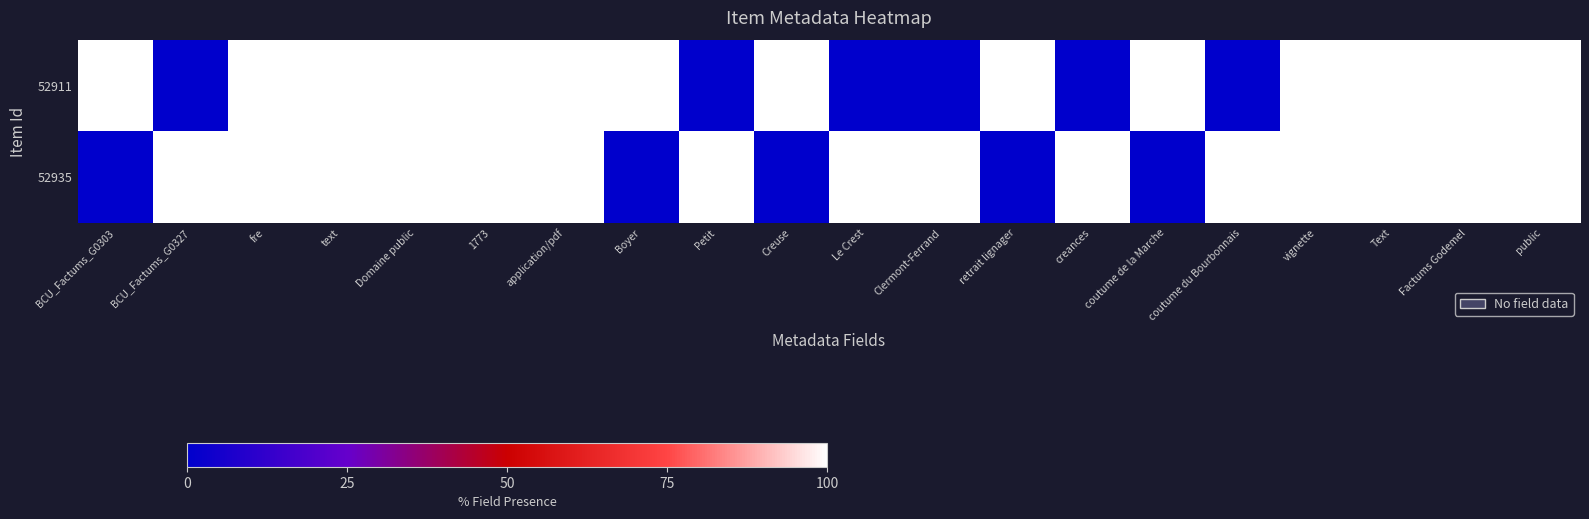

Reading left to right, transcribe all the data shown in this chart.

52911: BCU_Factums_G0303=100	BCU_Factums_G0327=0	fre=100	text=100	Domaine public=100	1773=100	application/pdf=100	Boyer=100	Petit=0	Creuse=100	Le Crest=0	Clermont-Ferrand=0	retrait lignager=100	creances=0	coutume de la Marche=100	coutume du Bourbonnais=0	vignette=100	Text=100	Factums Godemel=100	public=100
52935: BCU_Factums_G0303=0	BCU_Factums_G0327=100	fre=100	text=100	Domaine public=100	1773=100	application/pdf=100	Boyer=0	Petit=100	Creuse=0	Le Crest=100	Clermont-Ferrand=100	retrait lignager=0	creances=100	coutume de la Marche=0	coutume du Bourbonnais=100	vignette=100	Text=100	Factums Godemel=100	public=100